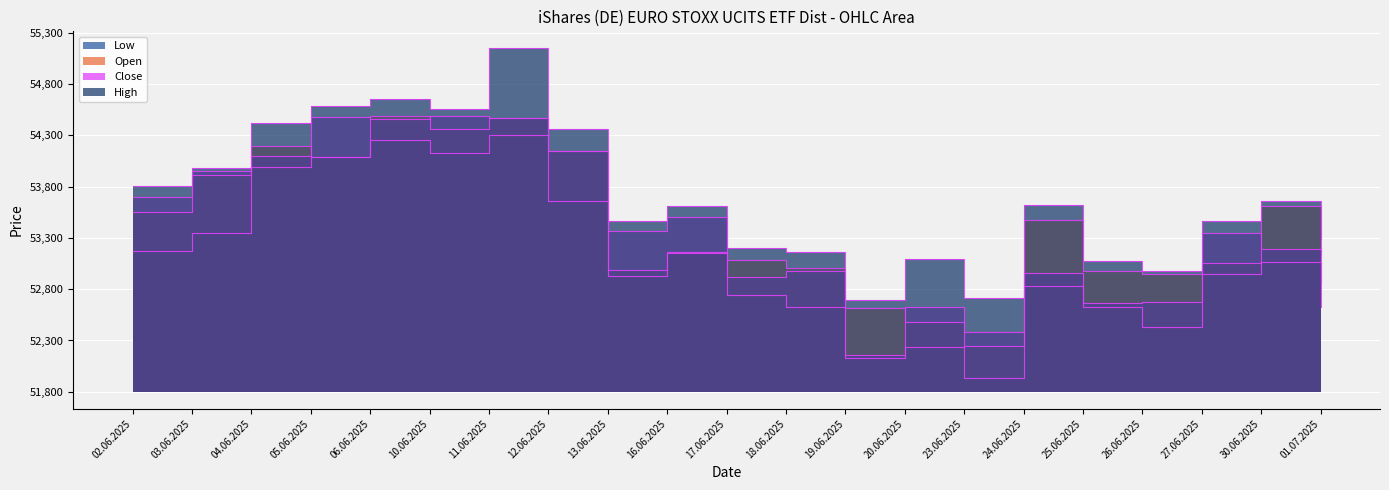

Which series has the widest spread of values?

High